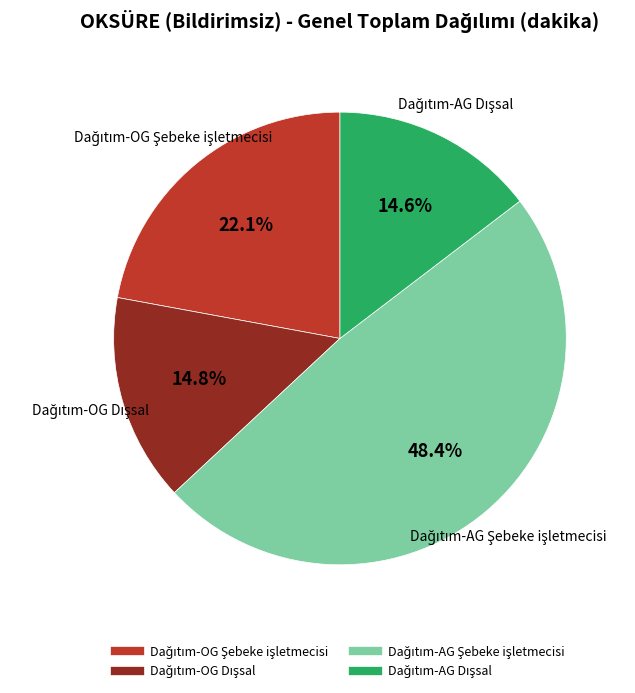

Does any single category account for the majority?

No